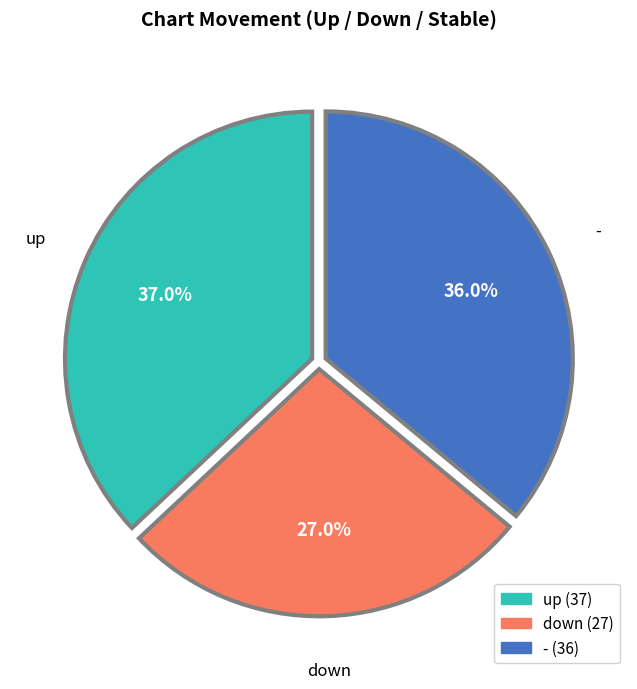

Between up and down, which is larger?

up